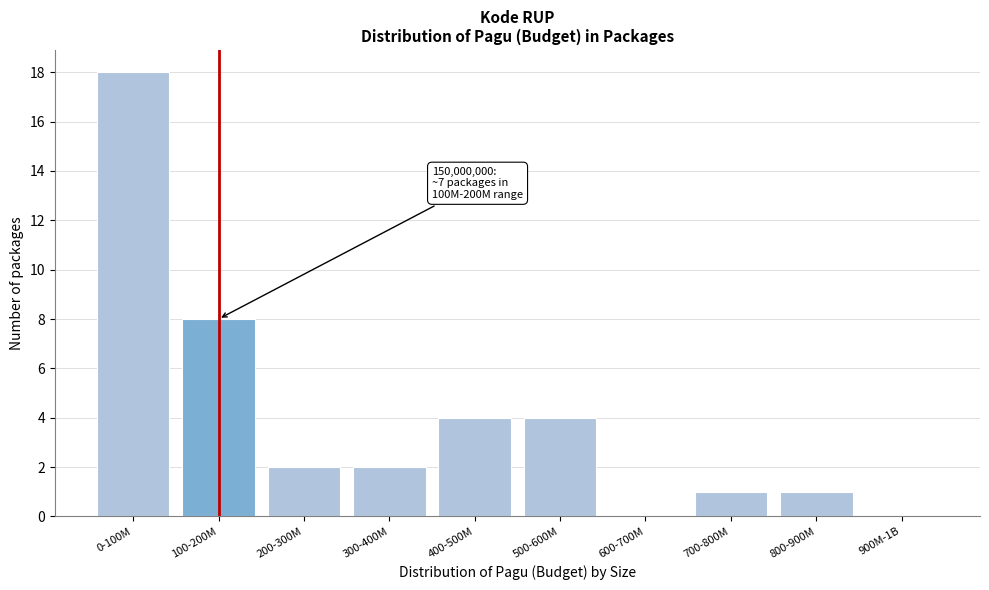

Reading left to right, transcribe all the data shown in this chart.

0-100M=18	100-200M=8	200-300M=2	300-400M=2	400-500M=4	500-600M=4	600-700M=0	700-800M=1	800-900M=1	900M-1B=0